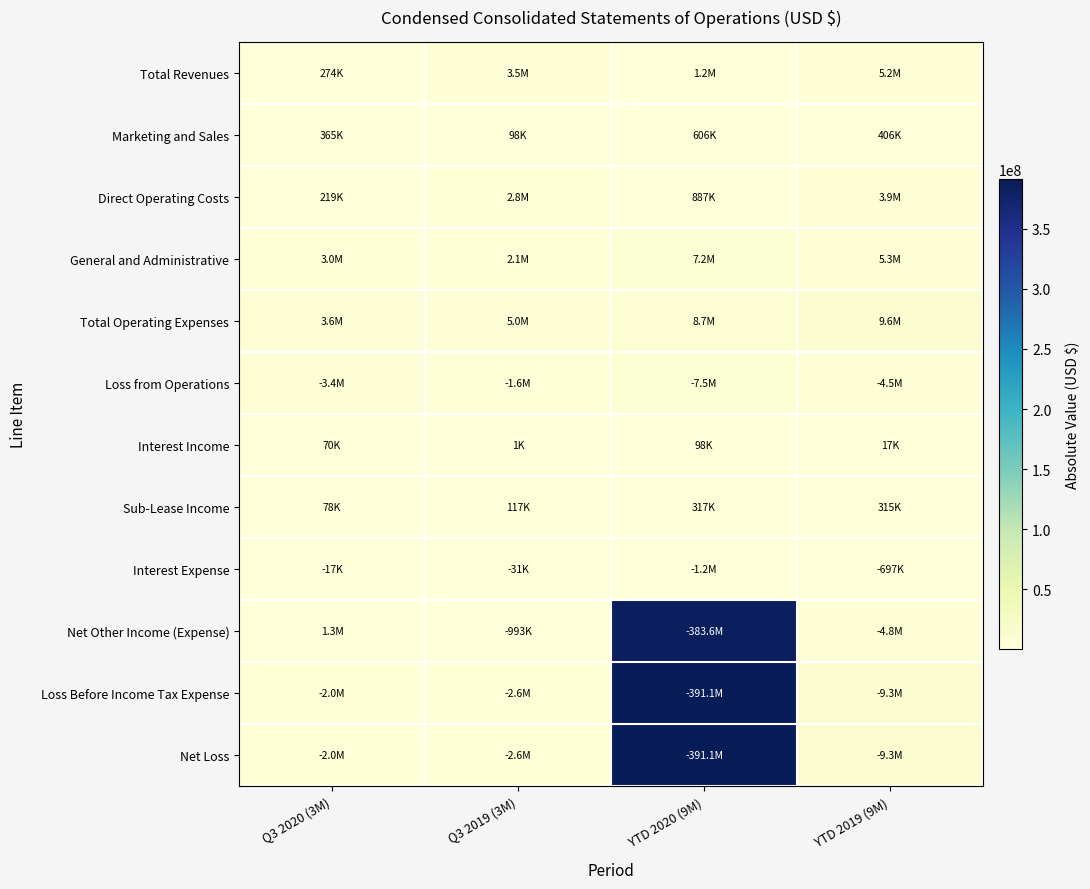

List the series in order of their peak value, lowest first.

Interest Income, Sub-Lease Income, Marketing and Sales, Interest Expense, Direct Operating Costs, Total Revenues, General and Administrative, Loss from Operations, Total Operating Expenses, Net Other Income (Expense), Loss Before Income Tax Expense, Net Loss